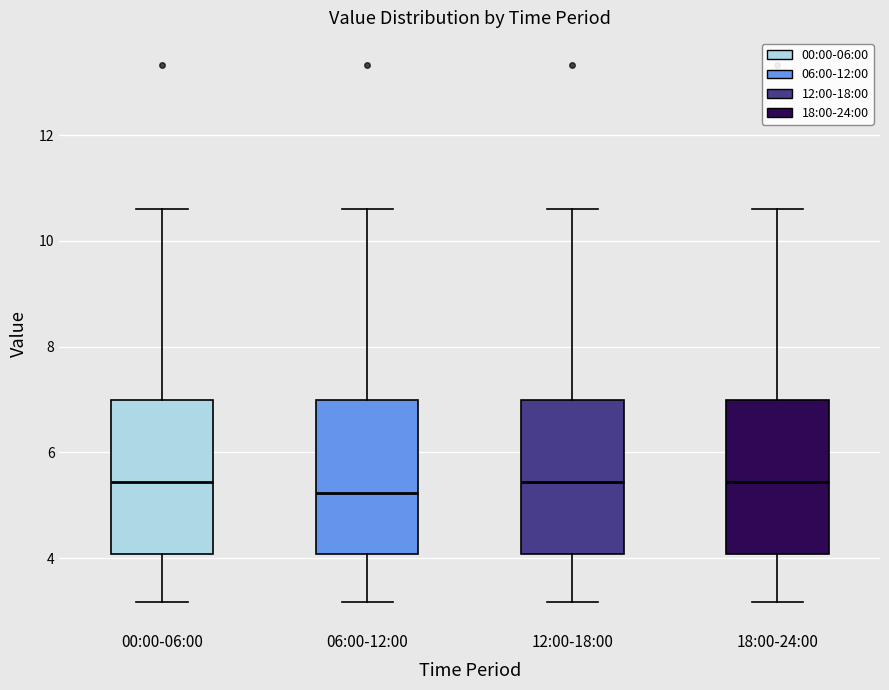

Where does the upper whisker of the box for 00:00-06:00 end on the y-axis? The values are not printed on the chart, so give them approximately, as read against the axis.

10.6